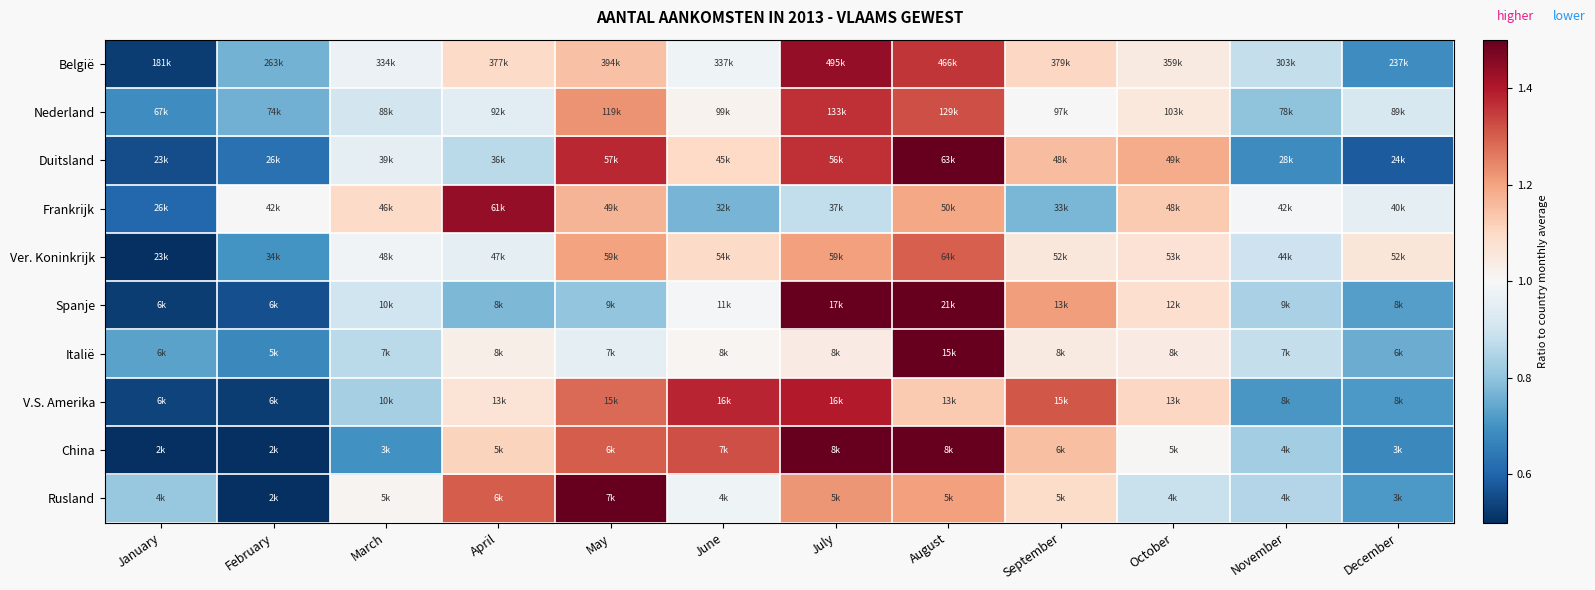

Reading right to left, what are all the values shown in this chart?

België: December=0.7	November=0.9	October=1.0	September=1.1	August=1.4	July=1.4	June=1.0	May=1.1	April=1.1	March=1.0	February=0.8	January=0.5
Nederland: December=0.9	November=0.8	October=1.1	September=1.0	August=1.3	July=1.4	June=1.0	May=1.2	April=0.9	March=0.9	February=0.8	January=0.7
Duitsland: December=0.6	November=0.7	October=1.2	September=1.2	August=1.5	July=1.4	June=1.1	May=1.4	April=0.9	March=1.0	February=0.6	January=0.6
Frankrijk: December=1.0	November=1.0	October=1.1	September=0.8	August=1.2	July=0.9	June=0.8	May=1.2	April=1.4	March=1.1	February=1.0	January=0.6
Ver. Koninkrijk: December=1.1	November=0.9	October=1.1	September=1.1	August=1.3	July=1.2	June=1.1	May=1.2	April=1.0	March=1.0	February=0.7	January=0.5
Spanje: December=0.7	November=0.8	October=1.1	September=1.2	August=2.0	July=1.6	June=1.0	May=0.8	April=0.8	March=0.9	February=0.6	January=0.5
Italië: December=0.8	November=0.9	October=1.0	September=1.0	August=2.0	July=1.0	June=1.0	May=1.0	April=1.0	March=0.9	February=0.7	January=0.7
V.S. Amerika: December=0.7	November=0.7	October=1.1	September=1.3	August=1.1	July=1.4	June=1.4	May=1.3	April=1.1	March=0.8	February=0.5	January=0.5
China: December=0.7	November=0.8	October=1.0	September=1.2	August=1.6	July=1.5	June=1.3	May=1.3	April=1.1	March=0.7	February=0.4	January=0.4
Rusland: December=0.7	November=0.9	October=0.9	September=1.1	August=1.2	July=1.2	June=1.0	May=1.5	April=1.3	March=1.0	February=0.4	January=0.8